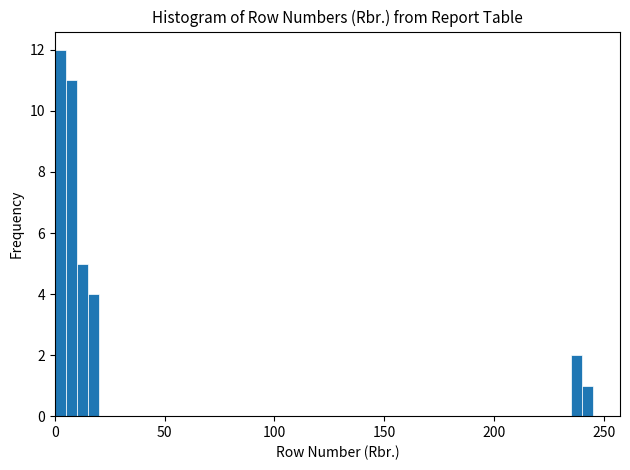

Read against the x-axis, roughly where is the centre of the tallest bar?

5